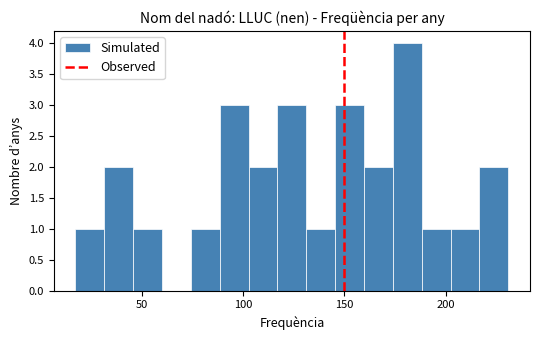

Read against the x-axis, roughly where is the centre of the tallest bar?

180